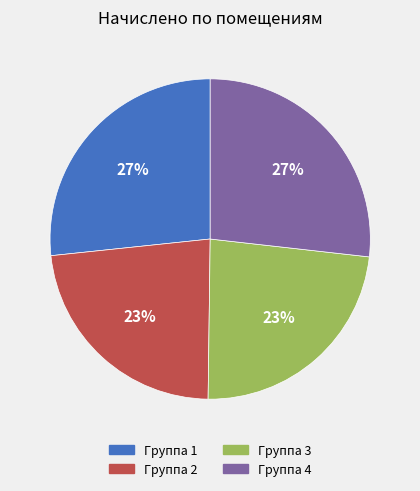

Count the number of slices in the pie.

4